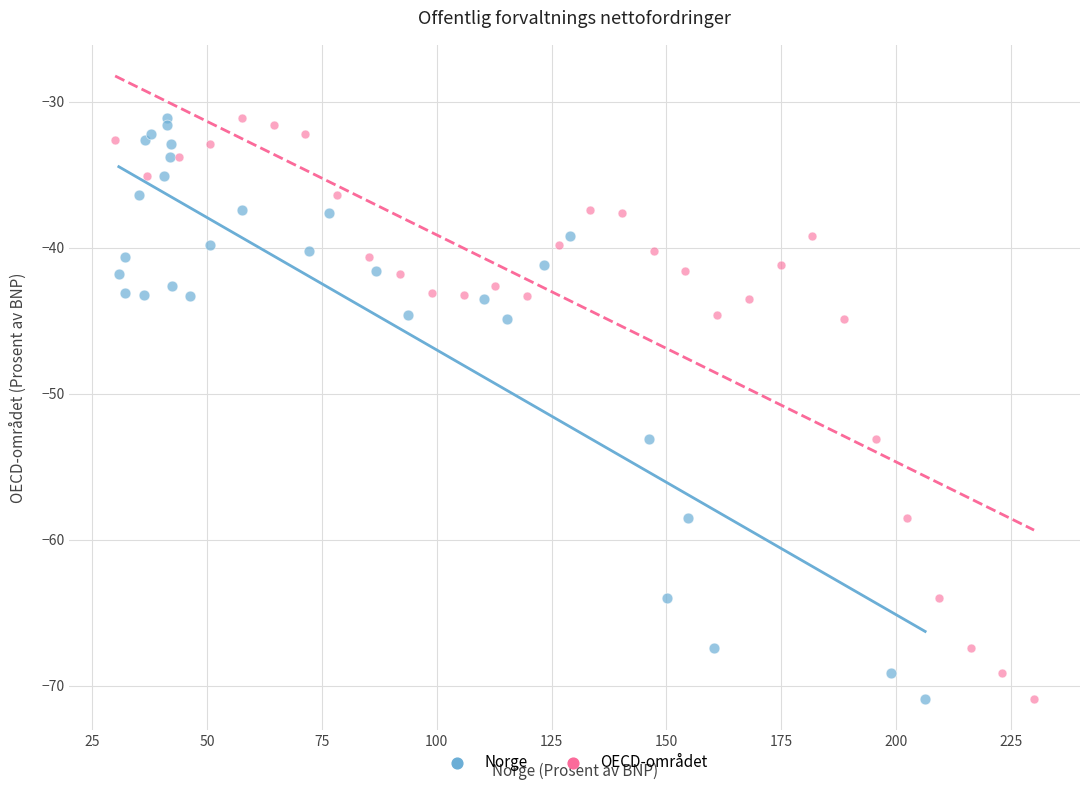

What are all the series names shown in the legend?

Norge, OECD-området